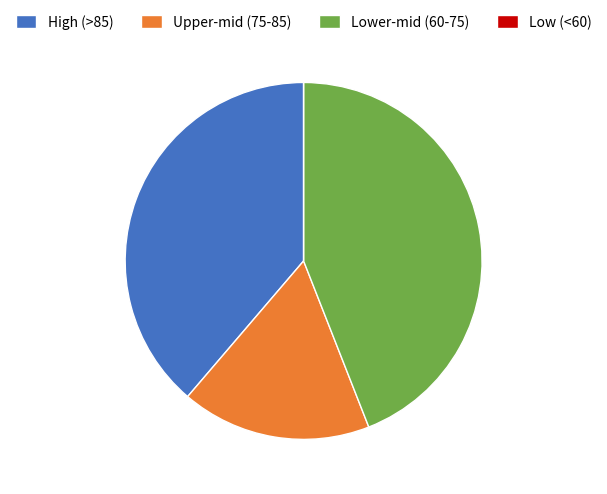

What is the largest slice in the pie chart?

Lower-mid (60-75)